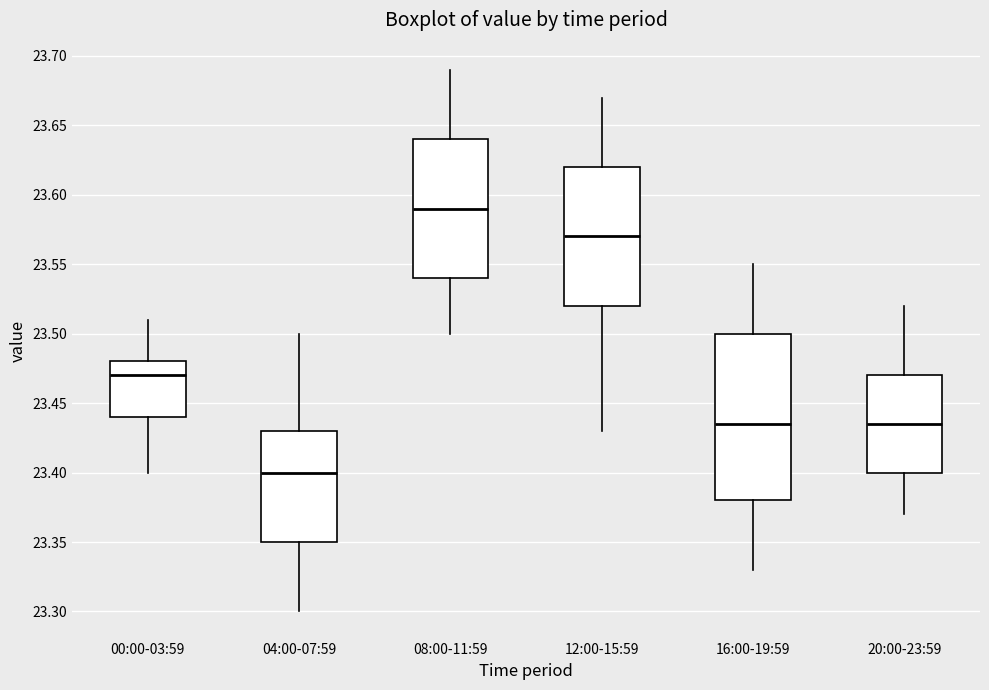

Comparing the boxes themselves (not the whiskers), which one is the tallest?

16:00-19:59